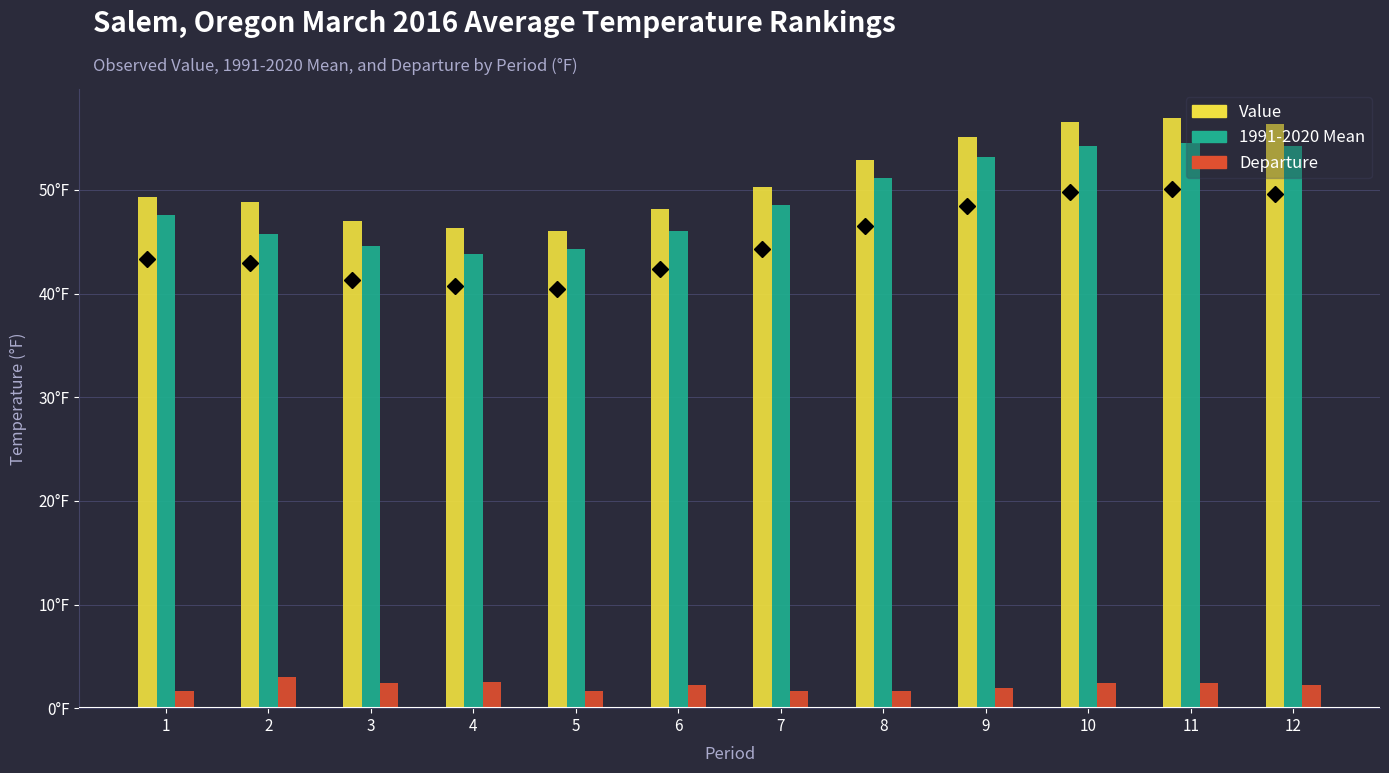

True or false: Departure has a value of 0.9 at 9.

False